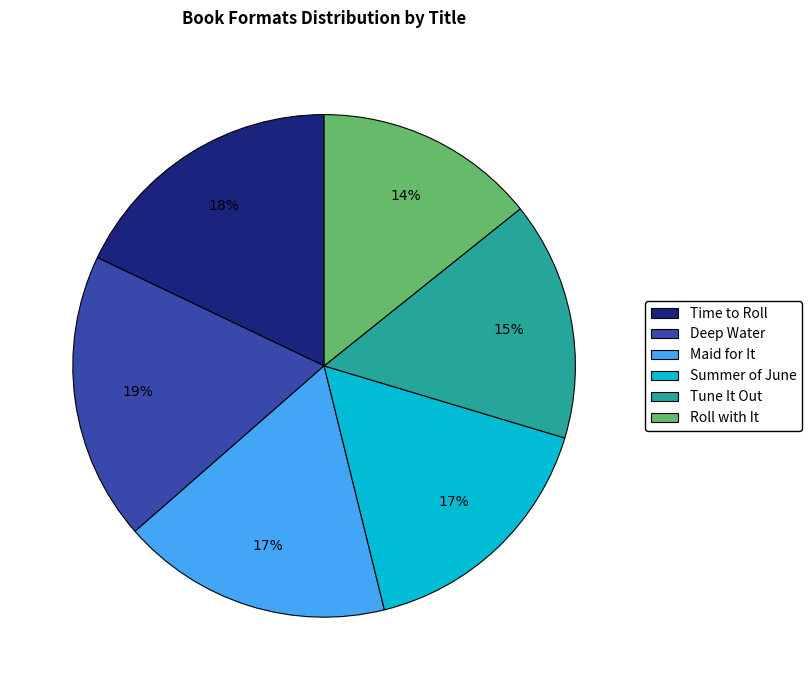

Is there any slice that represents more than half of the pie?

No